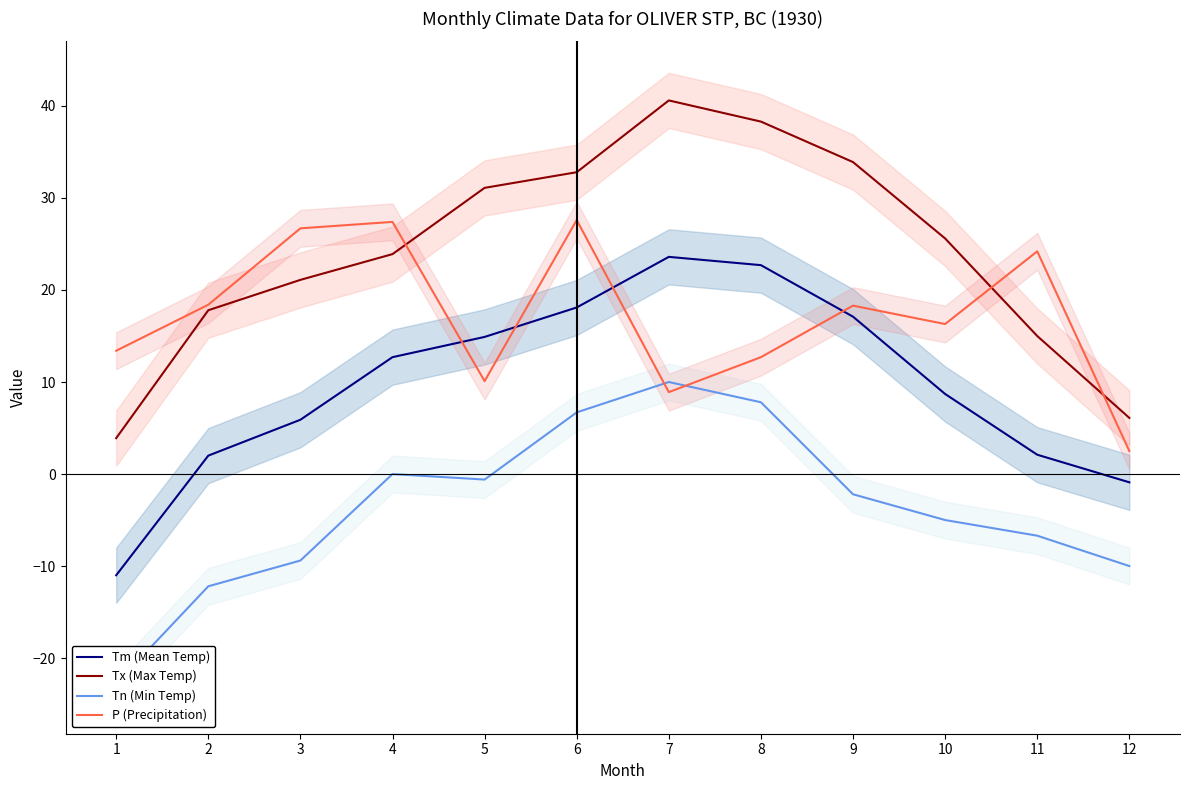

What is the lowest value of the Tm (Mean Temp) series?

-11.0